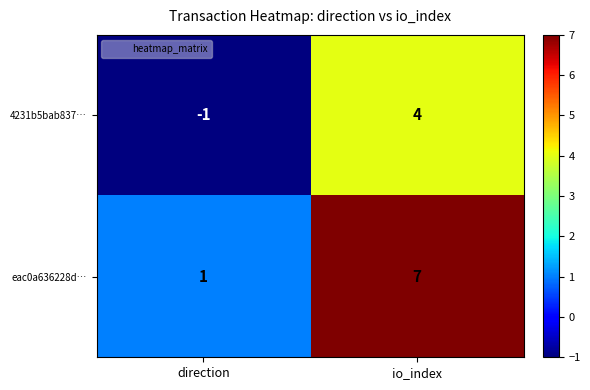

The value of 4231b5bab837… at direction is -2. True or false?

False